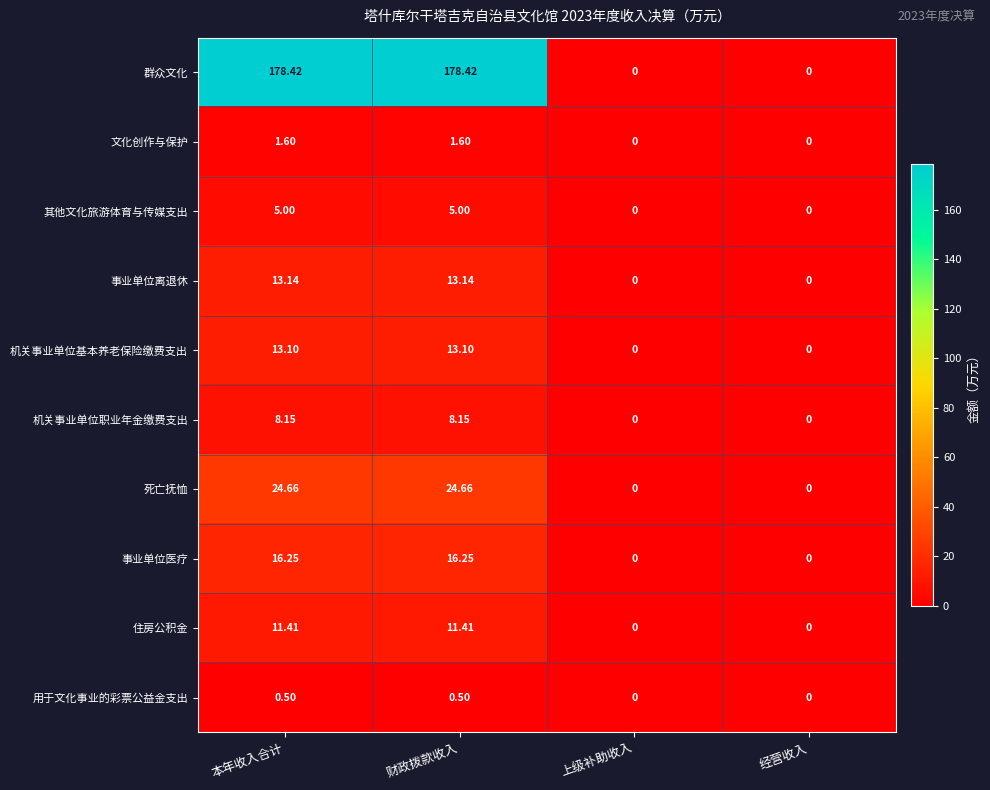

Between 本年收入合计 and 经营收入, which series saw the biggest shift?

群众文化